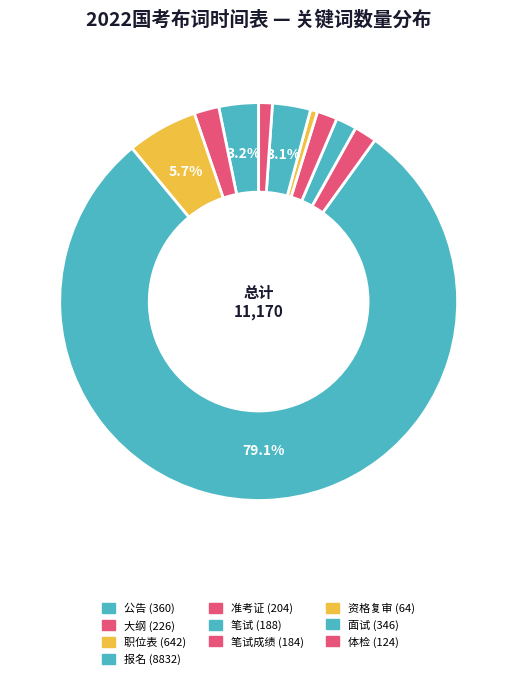

What is the smallest slice in the pie chart?

资格复审